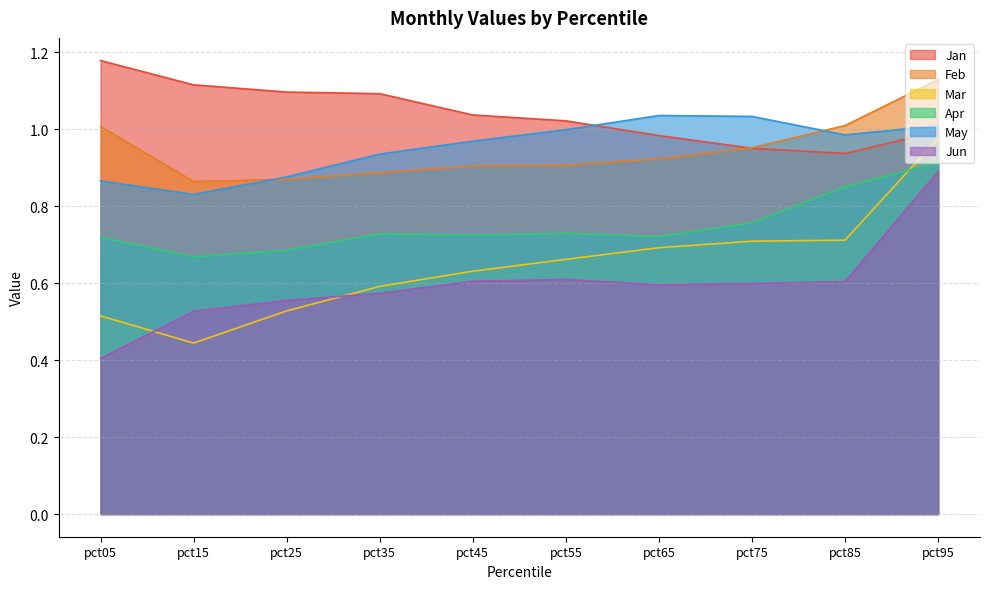

What is the value of the Apr point at the 6th from the left?

0.7